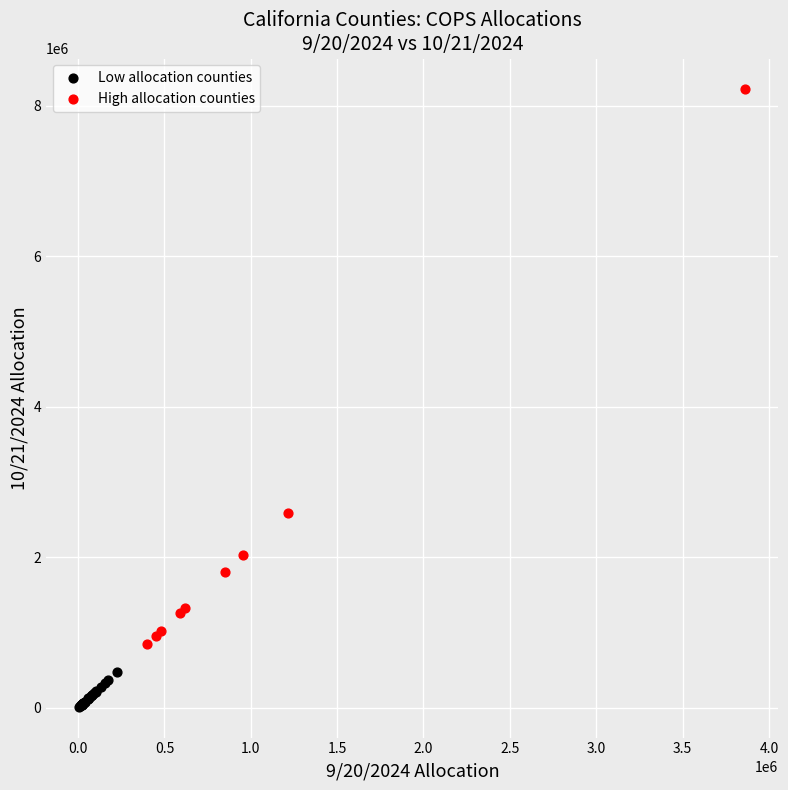

Which series has the largest Y range (max minus min)?

High allocation counties